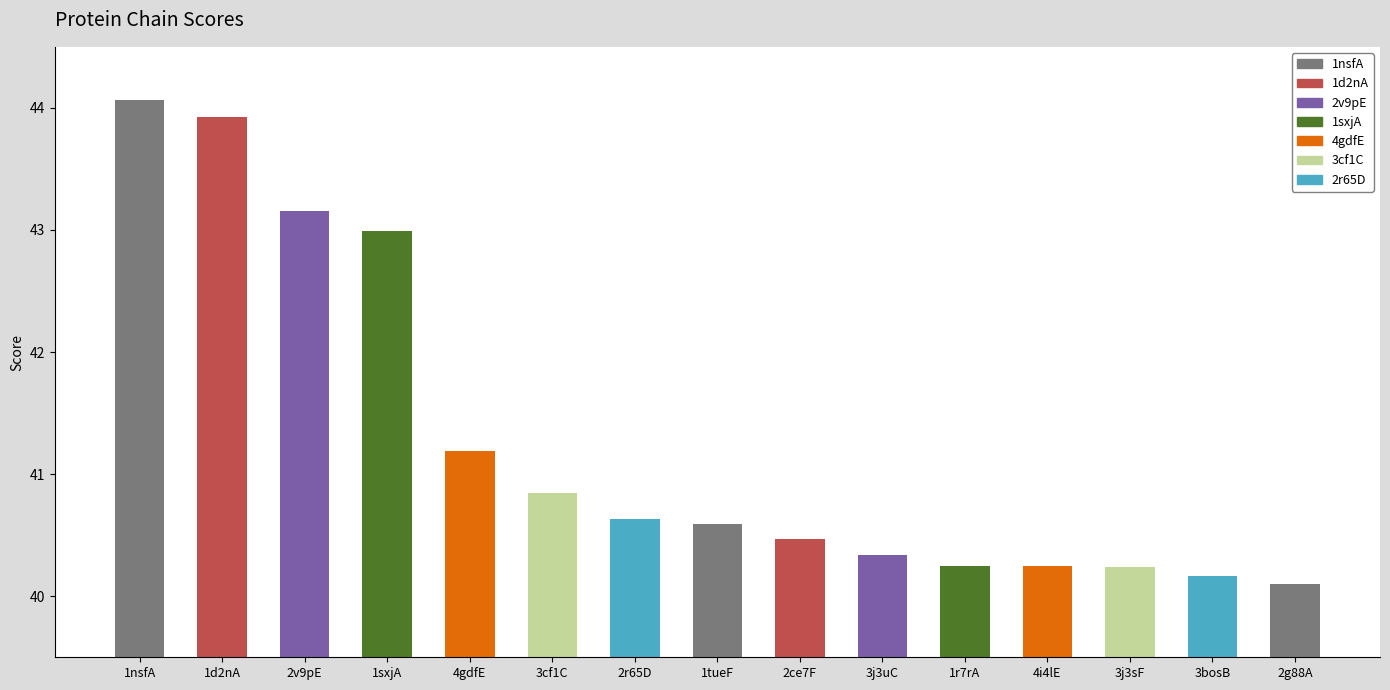

The value at 3cf1C is 28.1. True or false?

False